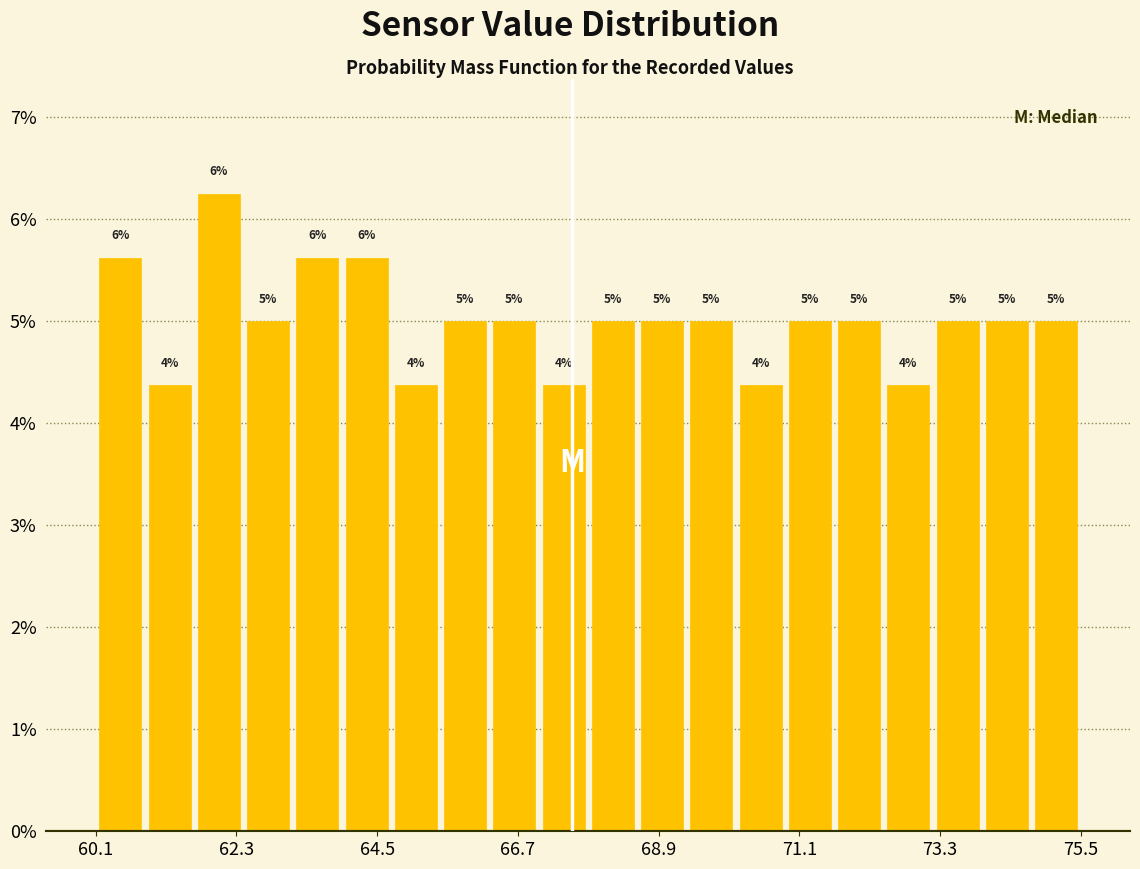

Around what value on the x-axis is the tallest bar? Give the approximate position of its centre, as read against the axis.

62.0